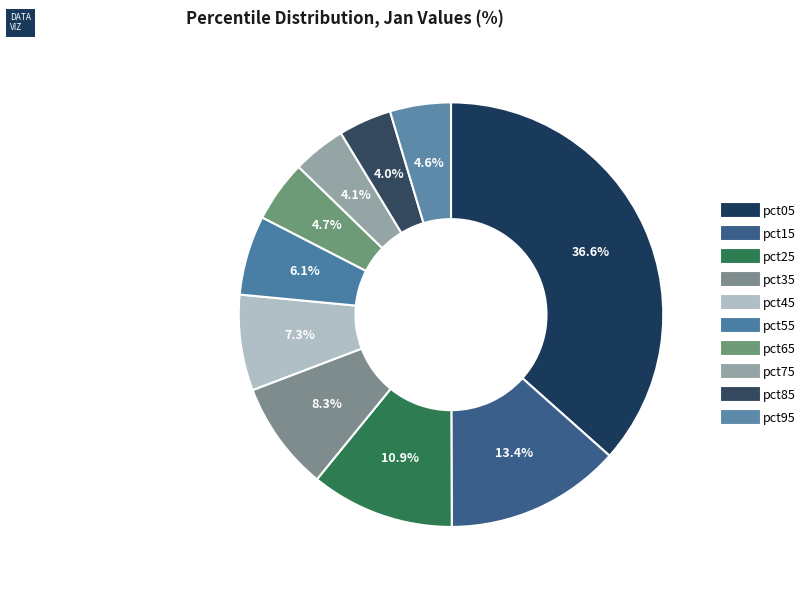

To the nearest percent, what is the difference between the pct35 and pct05 slice percentages?

28%